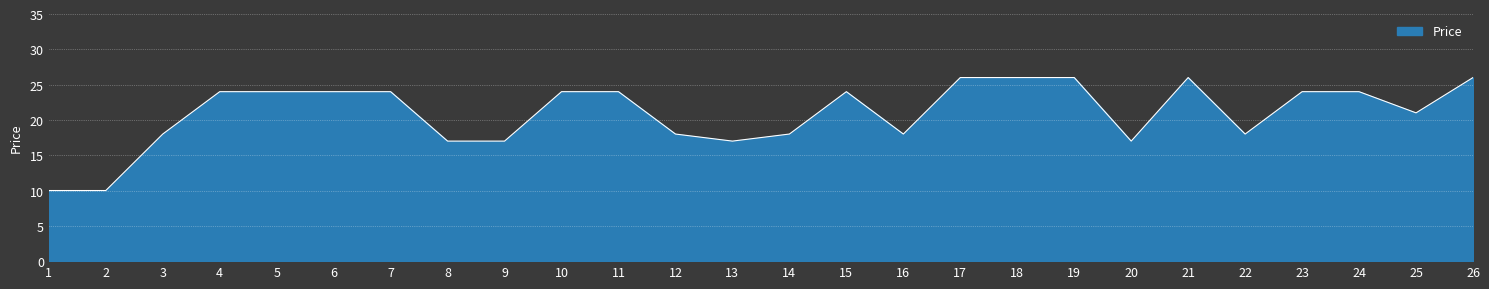

What is the greatest value displayed?

26